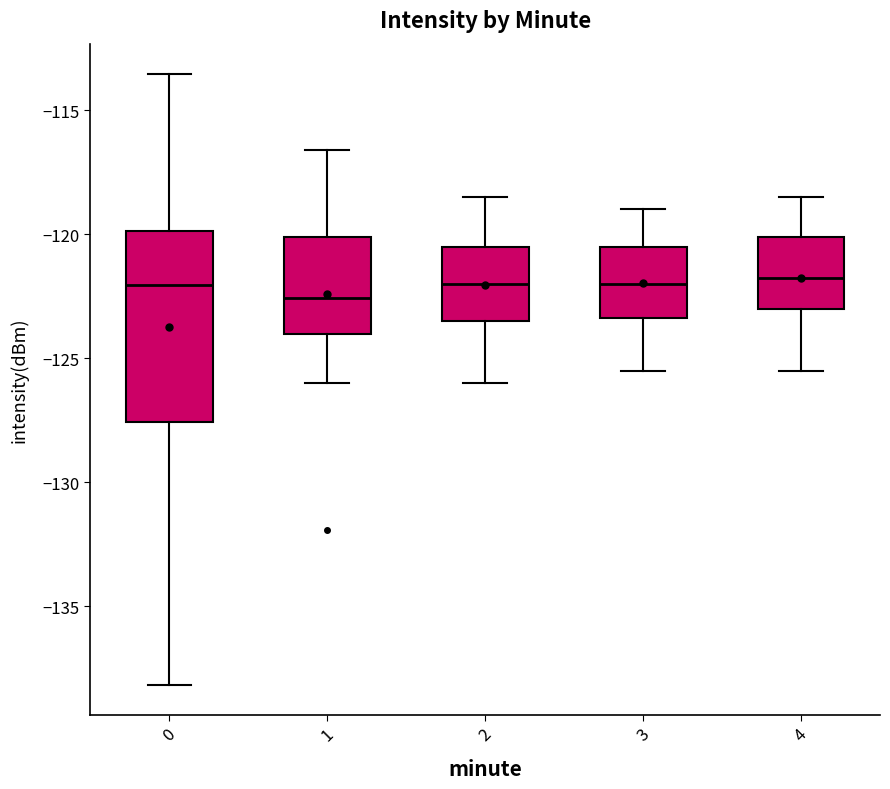

Comparing the boxes themselves (not the whiskers), which one is the tallest?

0